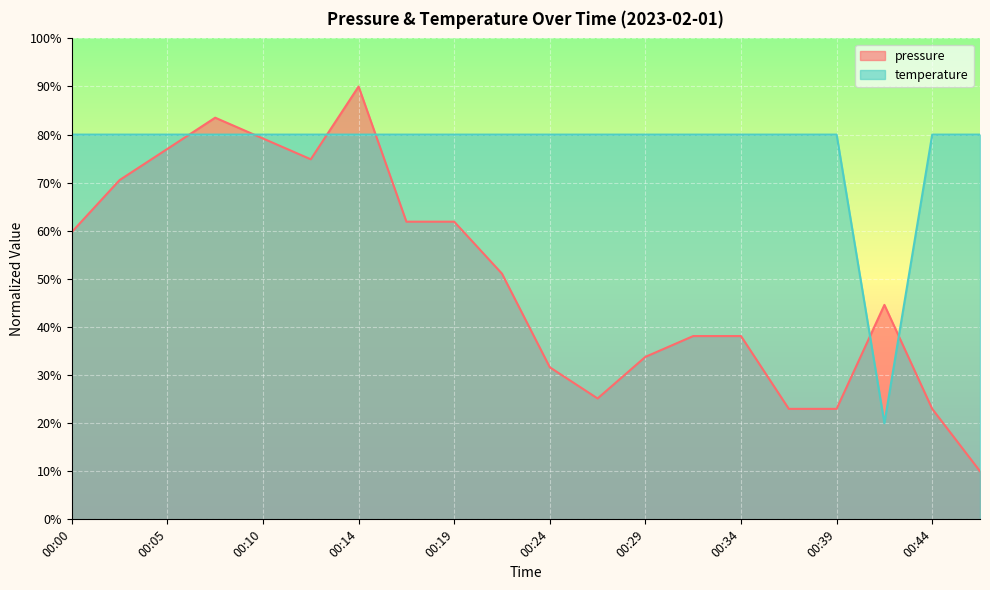

At 00:27, list the series in order from largest to smallest.

temperature, pressure